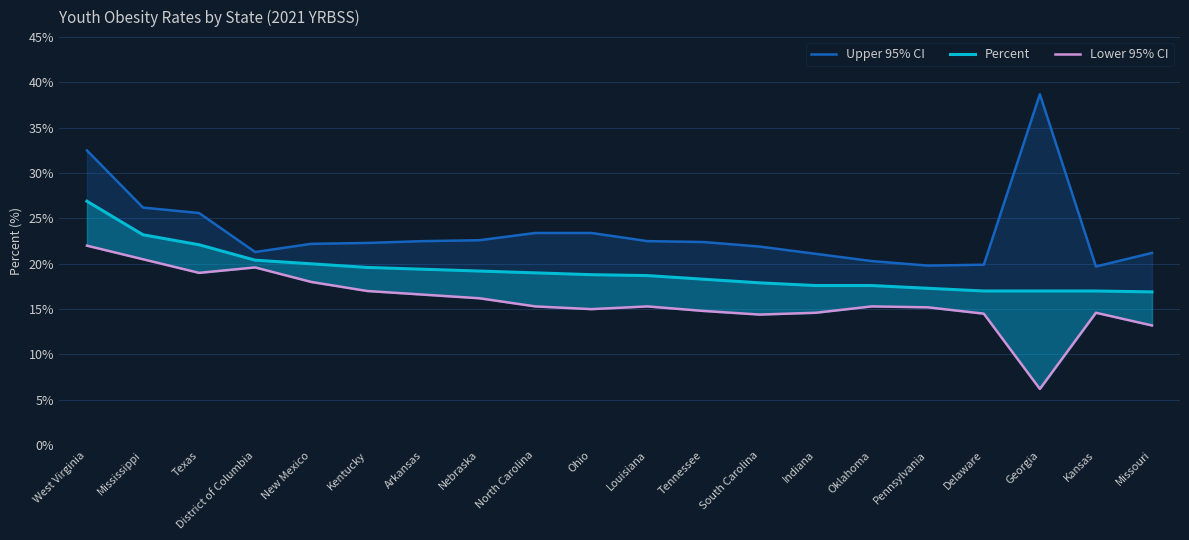

Reading right to left, list all the values displayed in this chart.

Upper 95% CI: Missouri=21.2	Kansas=19.7	Georgia=38.7	Delaware=19.9	Pennsylvania=19.8	Oklahoma=20.3	Indiana=21.1	South Carolina=21.9	Tennessee=22.4	Louisiana=22.5	Ohio=23.4	North Carolina=23.4	Nebraska=22.6	Arkansas=22.5	Kentucky=22.3	New Mexico=22.2	District of Columbia=21.3	Texas=25.6	Mississippi=26.2	West Virginia=32.5
Percent: Missouri=16.9	Kansas=17.0	Georgia=17.0	Delaware=17.0	Pennsylvania=17.3	Oklahoma=17.6	Indiana=17.6	South Carolina=17.9	Tennessee=18.3	Louisiana=18.7	Ohio=18.8	North Carolina=19.0	Nebraska=19.2	Arkansas=19.4	Kentucky=19.6	New Mexico=20.0	District of Columbia=20.4	Texas=22.1	Mississippi=23.2	West Virginia=26.9
Lower 95% CI: Missouri=13.2	Kansas=14.6	Georgia=6.2	Delaware=14.5	Pennsylvania=15.2	Oklahoma=15.3	Indiana=14.6	South Carolina=14.4	Tennessee=14.8	Louisiana=15.3	Ohio=15.0	North Carolina=15.3	Nebraska=16.2	Arkansas=16.6	Kentucky=17.0	New Mexico=18.0	District of Columbia=19.6	Texas=19.0	Mississippi=20.5	West Virginia=22.0